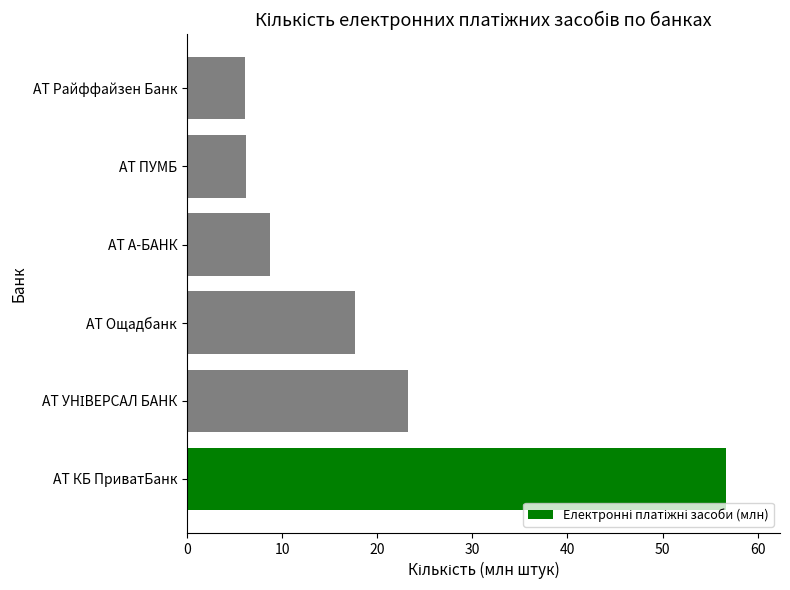

How many bars are there in total?

6